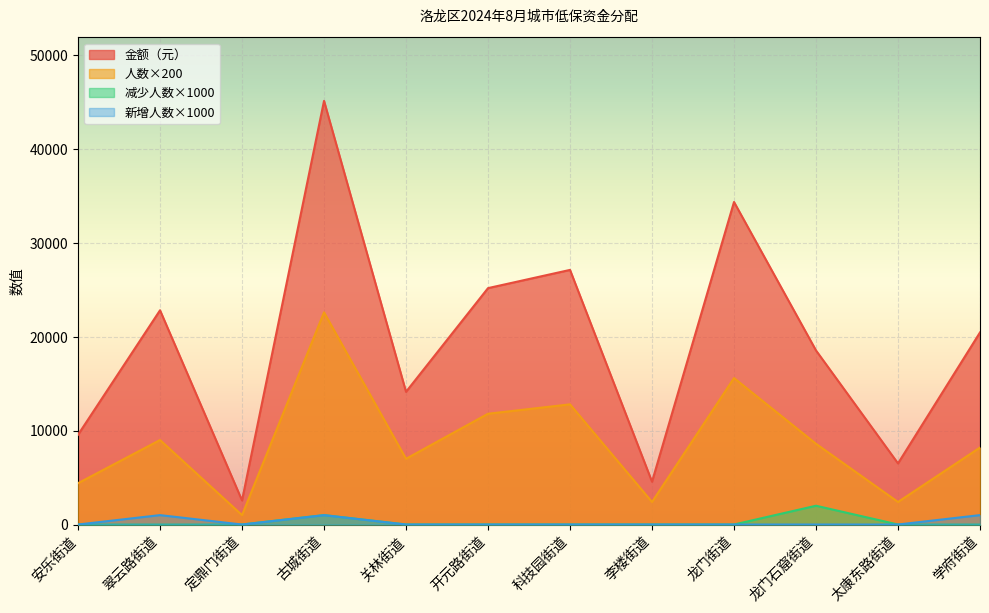

True or false: 新增人数 and 减少人数 cross at least once.

False